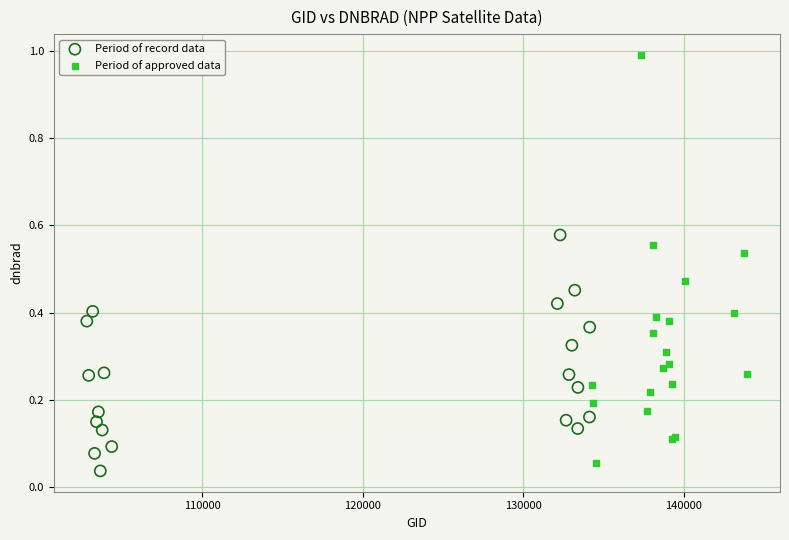

Which series contains the highest Y value?

Period of approved data